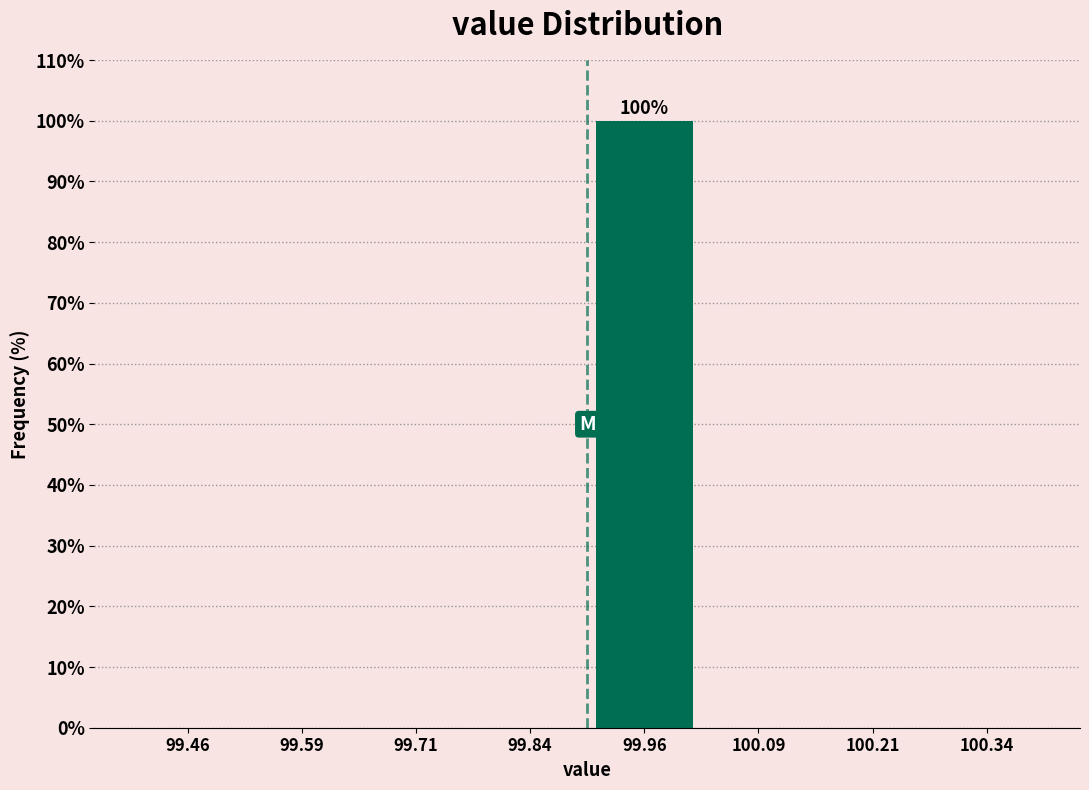

Over which range of the x-axis is the bar tallest?

99.900 to 100.025